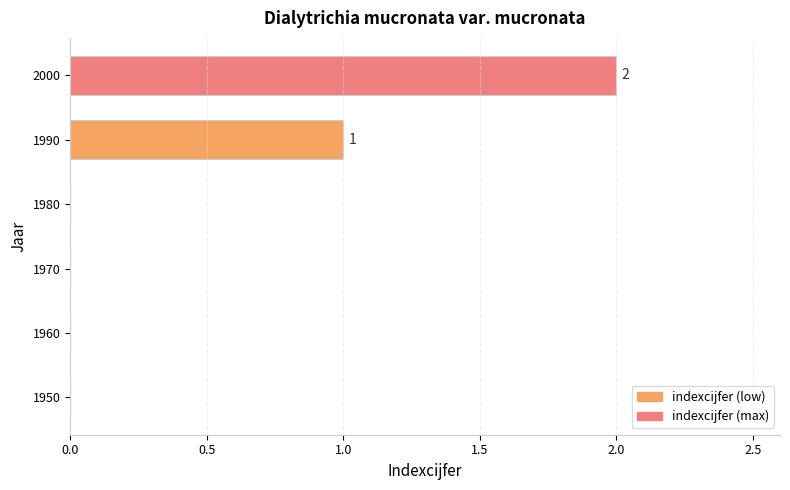

The value at 1980 is 0. True or false?

True